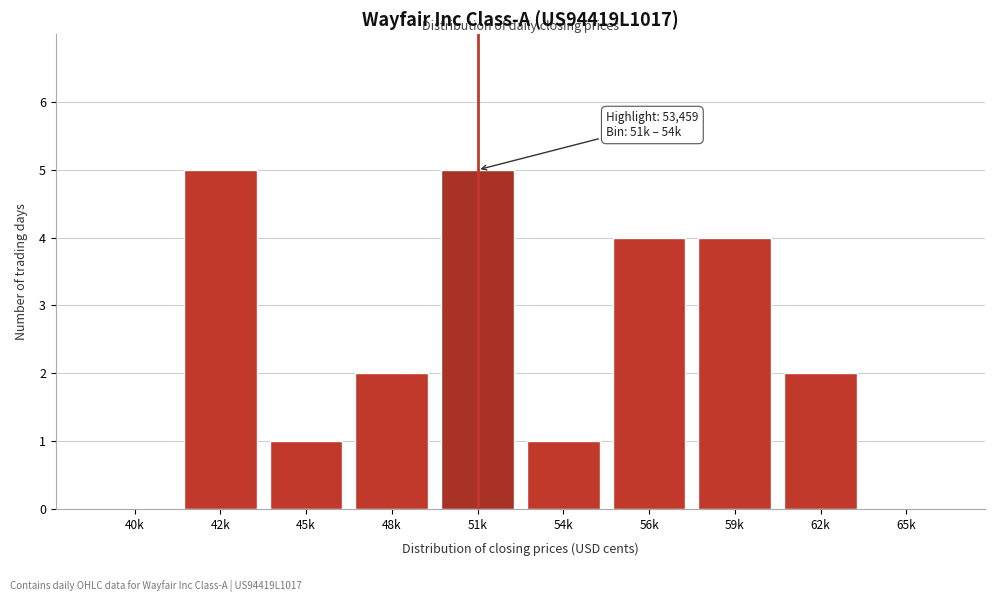

Reading left to right, transcribe all the data shown in this chart.

40k=0	42k=5	45k=1	48k=2	51k=5	54k=1	56k=4	59k=4	62k=2	65k=0